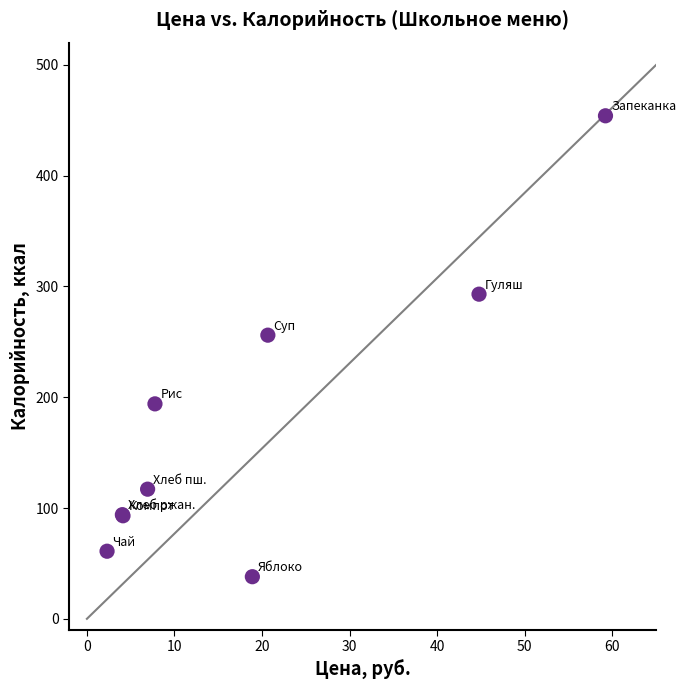

What Y value in the scatter plot is closest to 246?

256